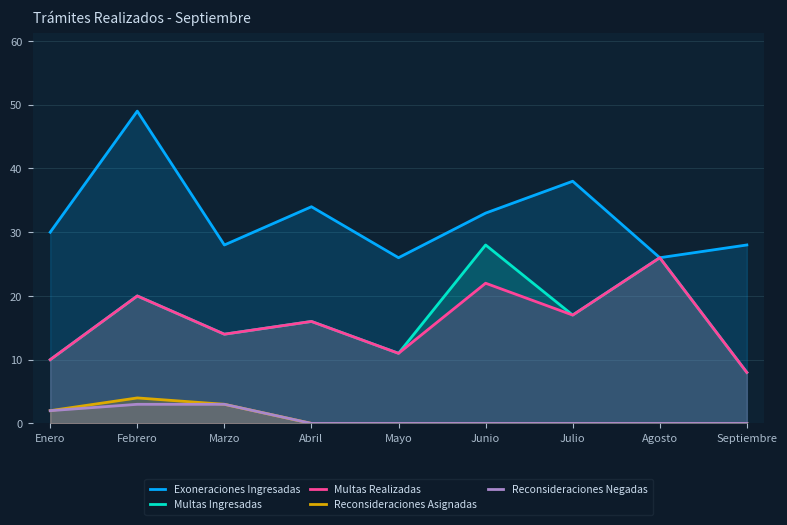

What is the total value across all series at Abril?

66